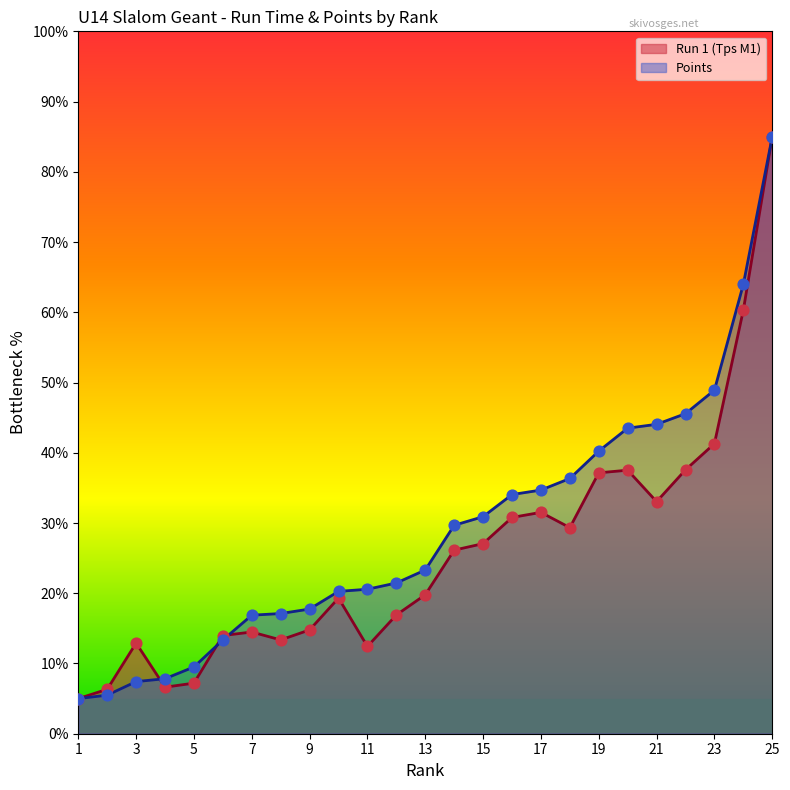

Which series reaches the minimum Y coordinate?

Run 1 (Tps M1)